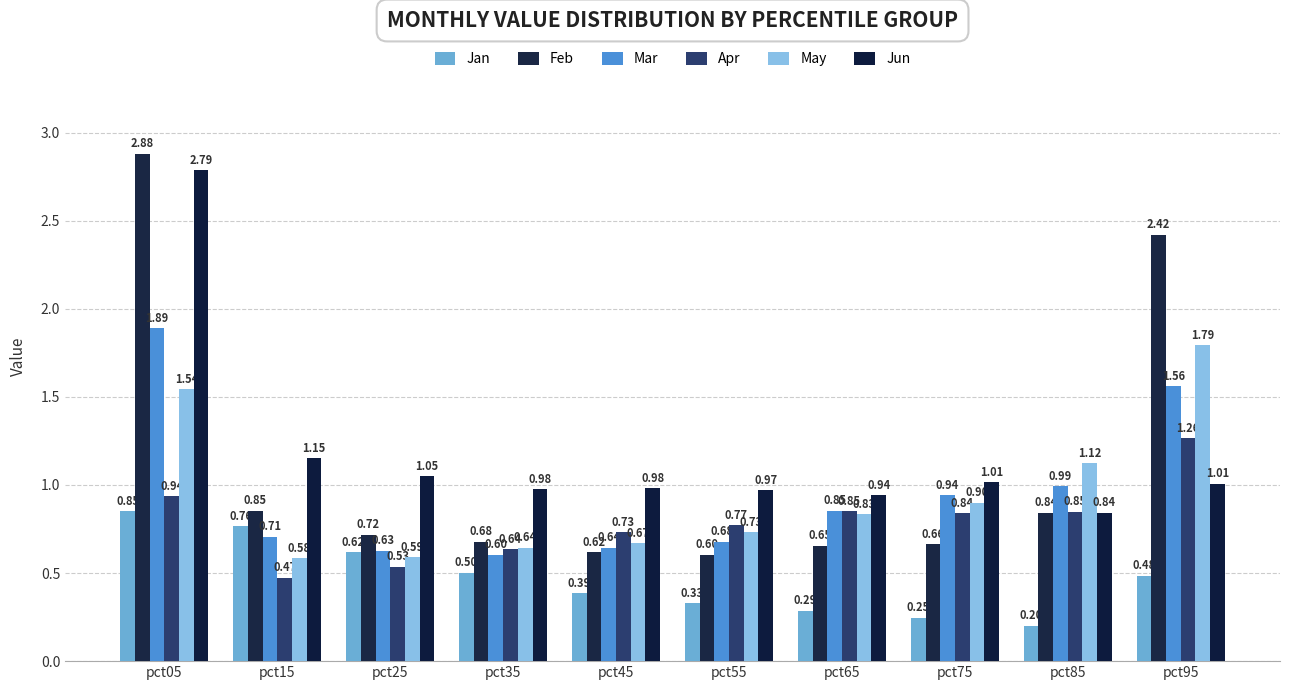

Rank the series at pct25 from lowest to highest value.

Apr, May, Jan, Mar, Feb, Jun